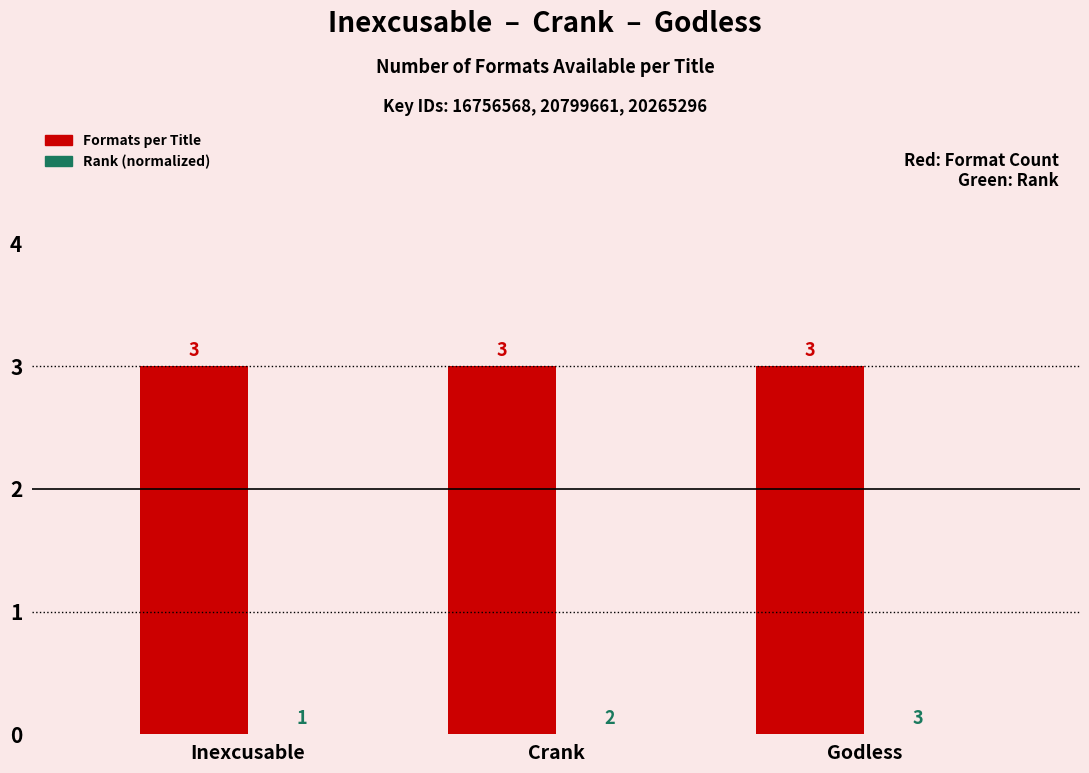

What is the sum of the Formats per Title values at Godless and Crank?

6.0